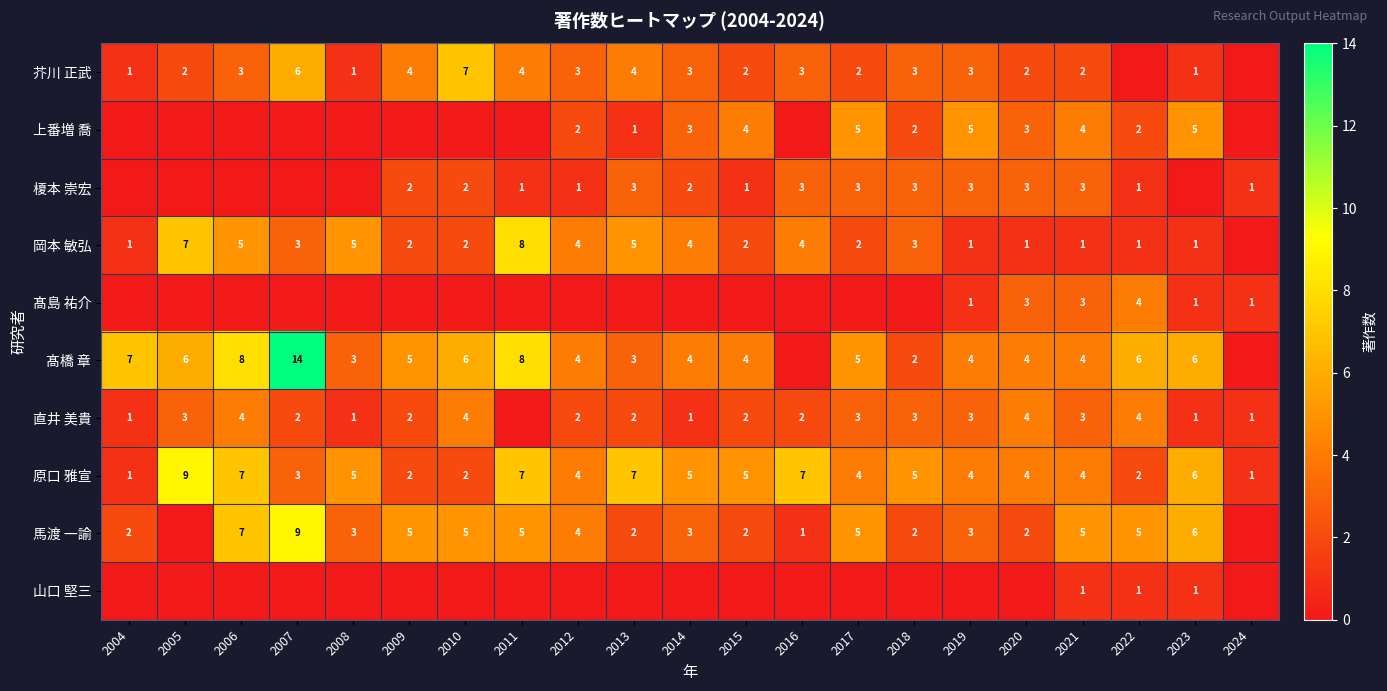

What is the difference between the 直井 美貴 values at 2021 and 2022?

1